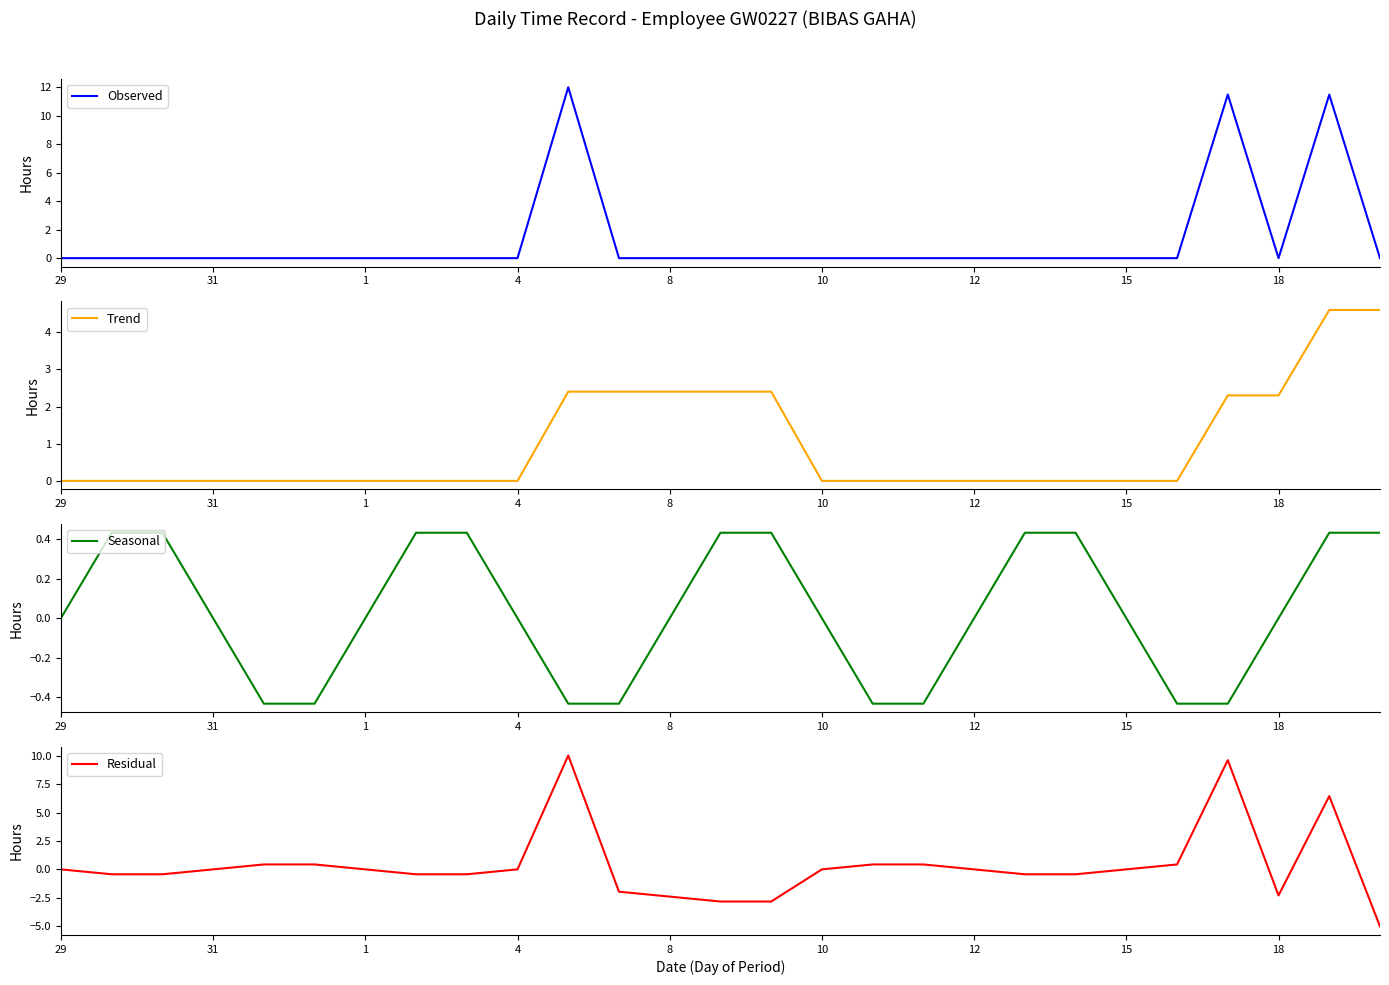

At how many categories does at least one series exceed -1?

27